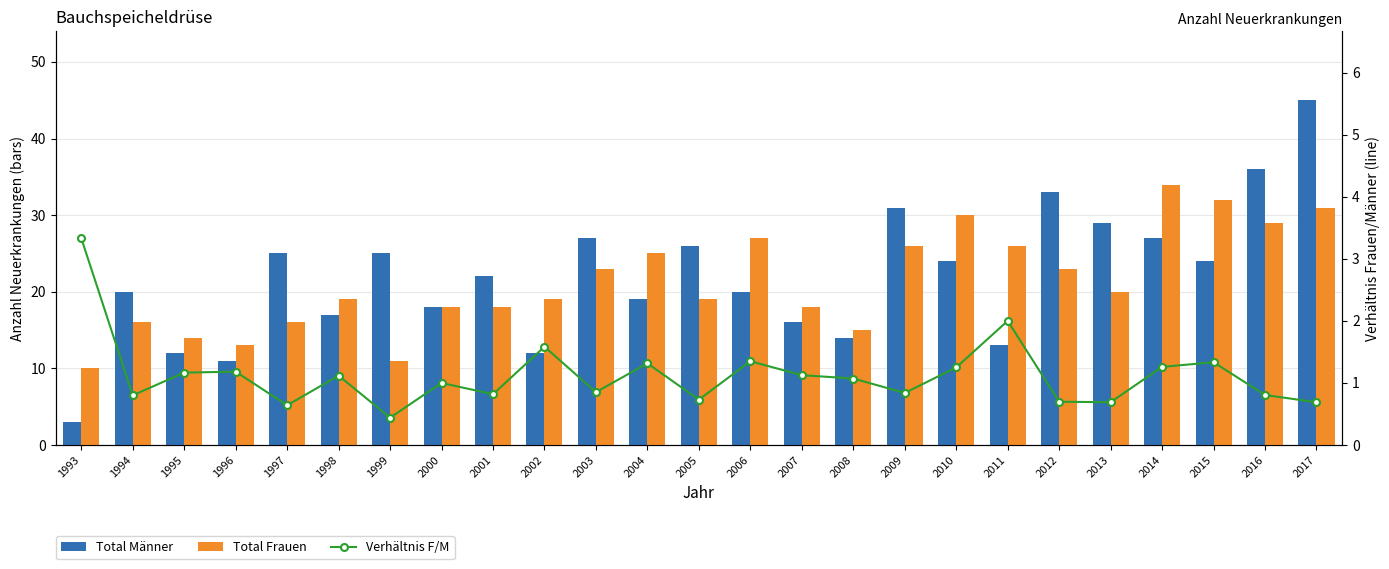

List the labels in order of Total Männer value, largest first.

2017, 2016, 2012, 2009, 2013, 2003, 2014, 2005, 1997, 1999, 2010, 2015, 2001, 1994, 2006, 2004, 2000, 1998, 2007, 2008, 2011, 1995, 2002, 1996, 1993